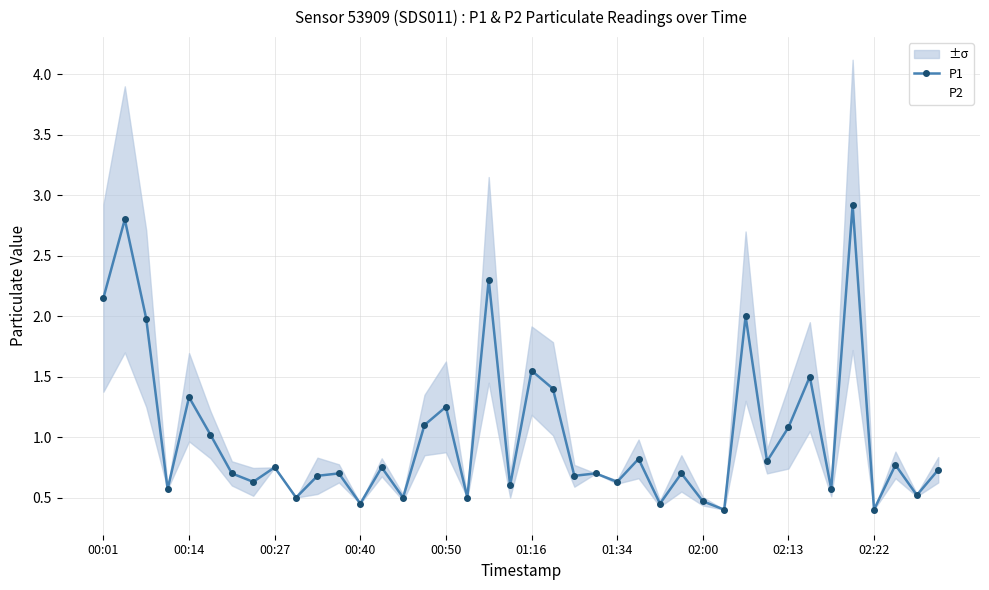

Which has a higher value, 02:22 or 34?

34